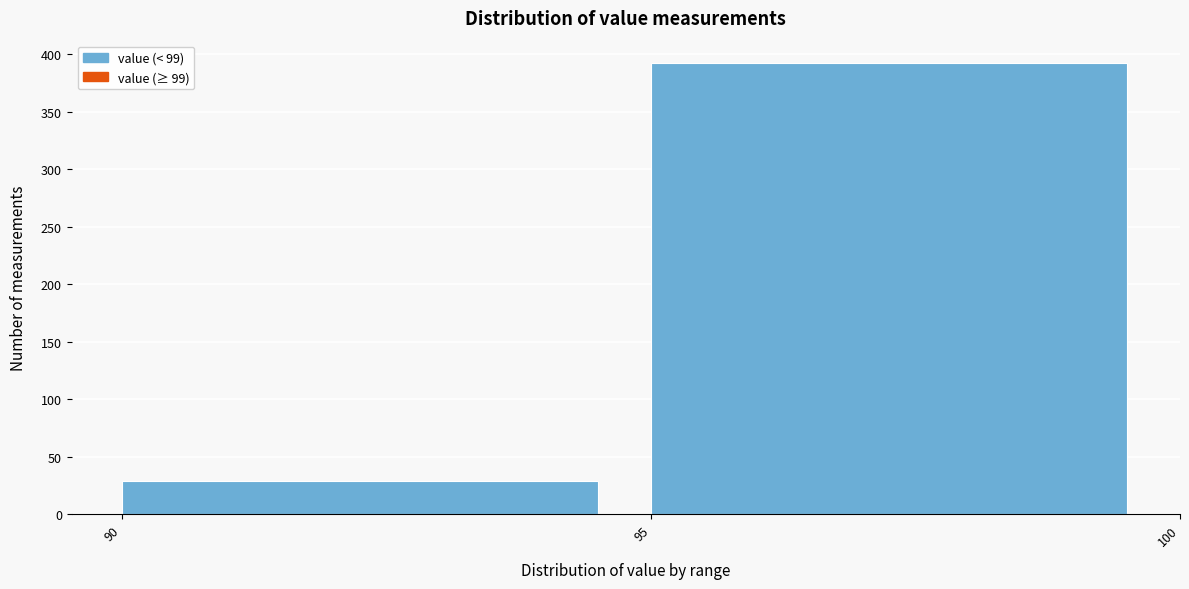

How tall is the bar that spans 90 to 95 on the x-axis? The values are not printed on the chart, so give them approximately, as read against the axis.

30